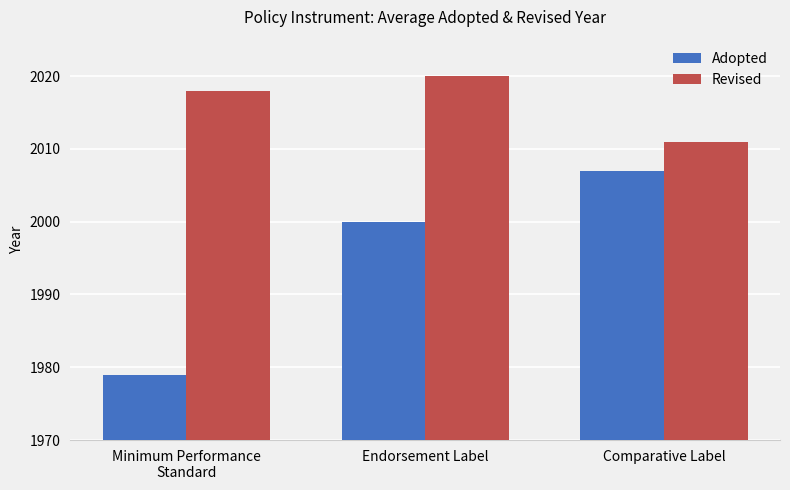

Which category has the highest value across all series?

Endorsement Label